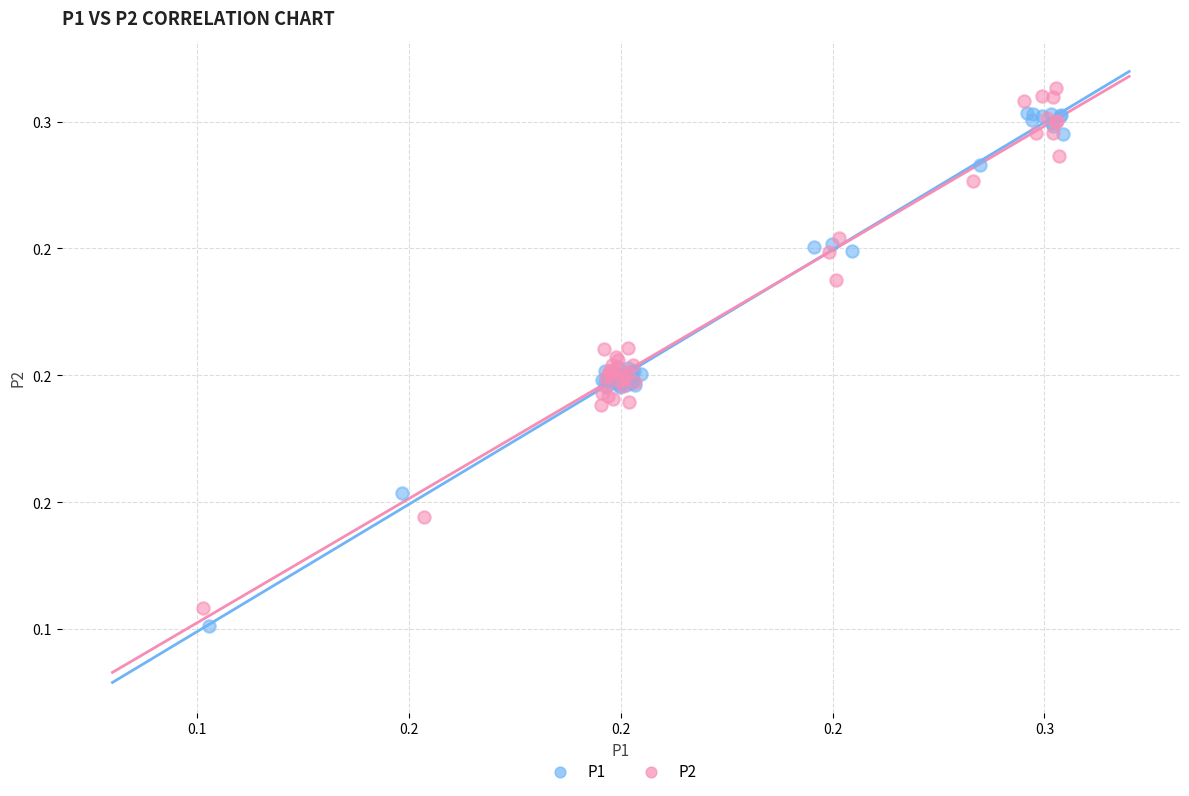

What are all the series names shown in the legend?

P1, P2